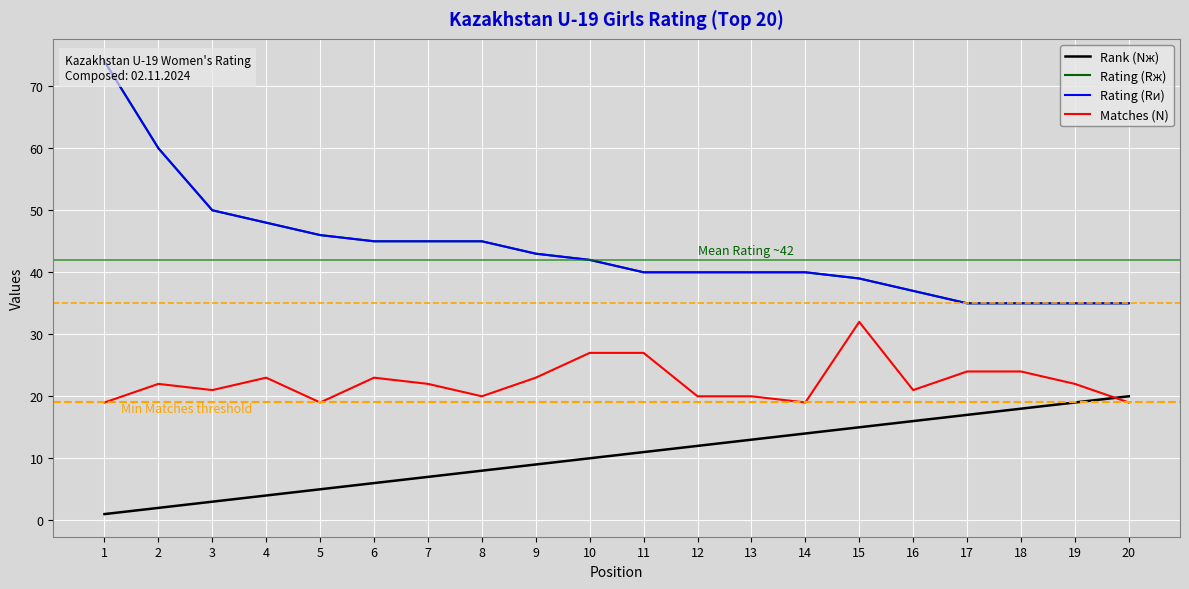

Is this an area chart (filled region under the line)?

No